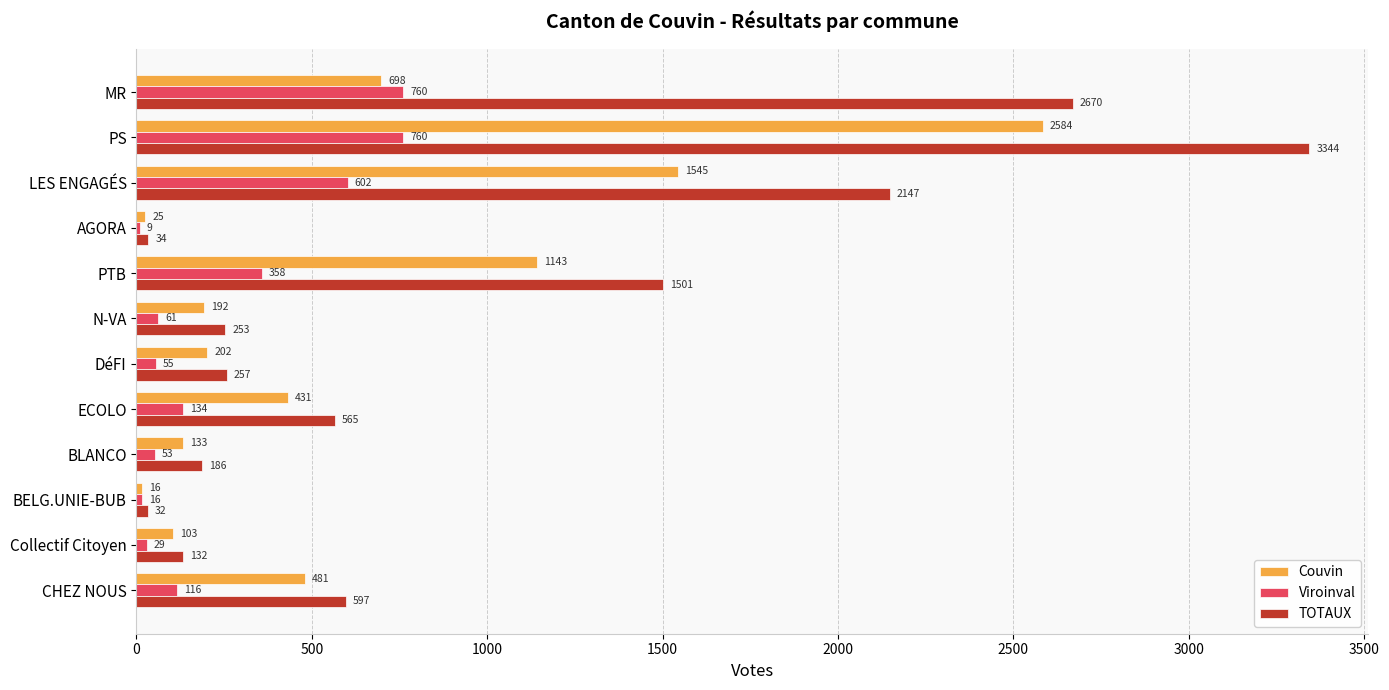

At which category is the sum across all series the highest?

PS